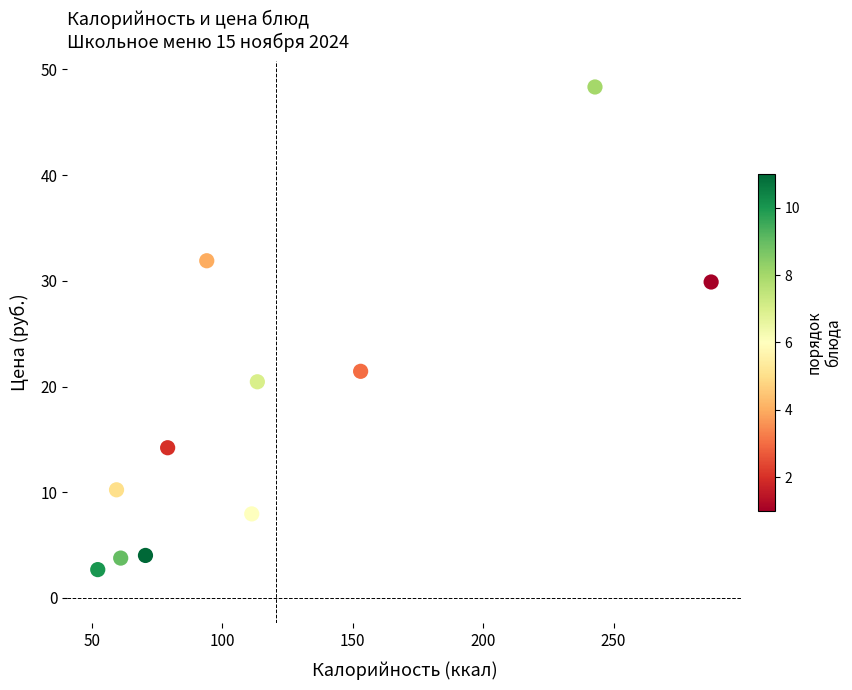

What is the average Y value?

17.7